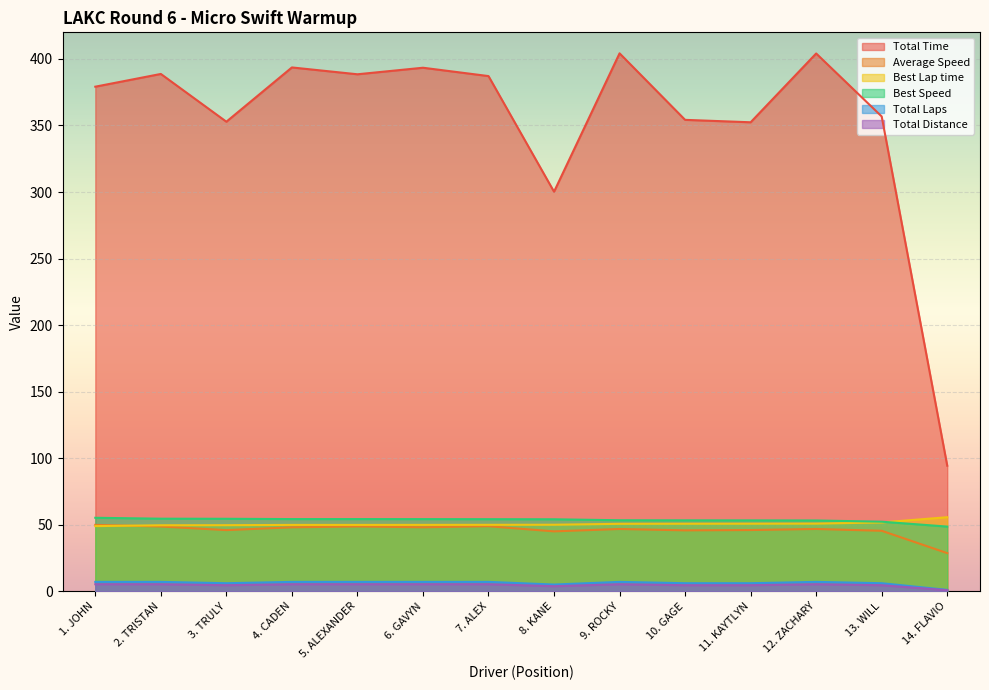

What is the value of the Total Distance point at the 9th from the left?

5.2